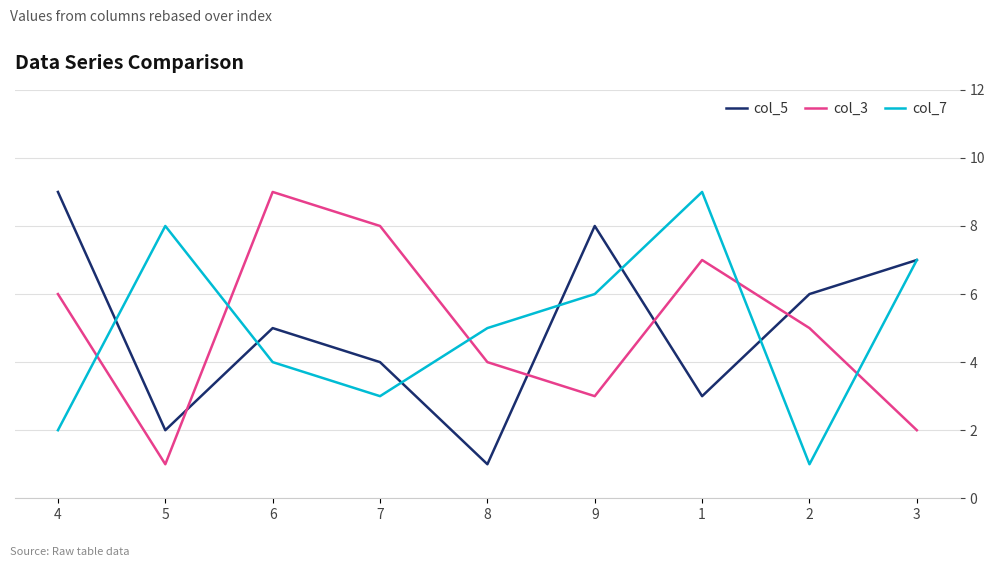

What is the greatest value displayed?

9